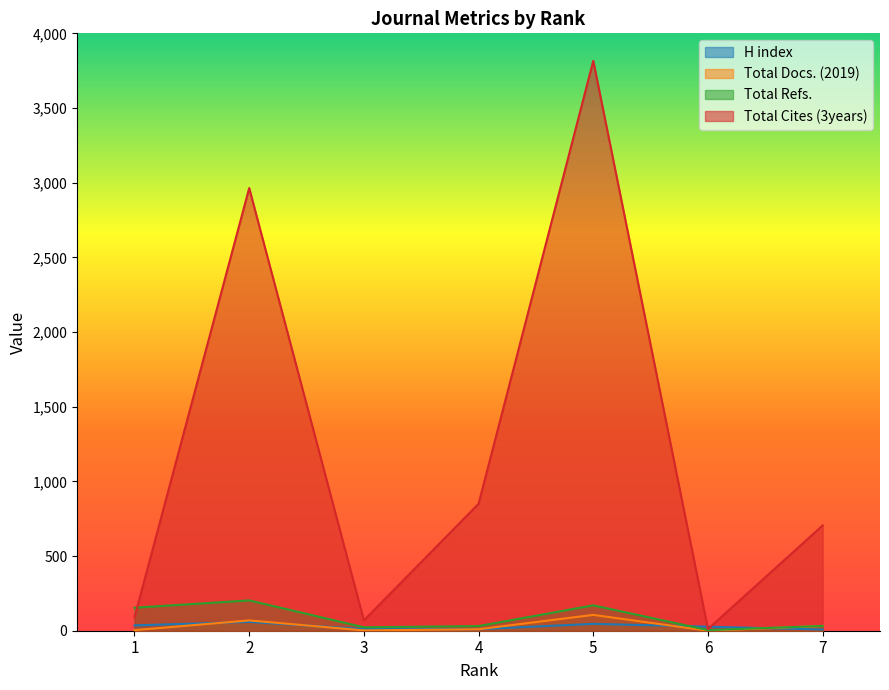

How many values in the Total Cites (3years) series exceed 705?

3